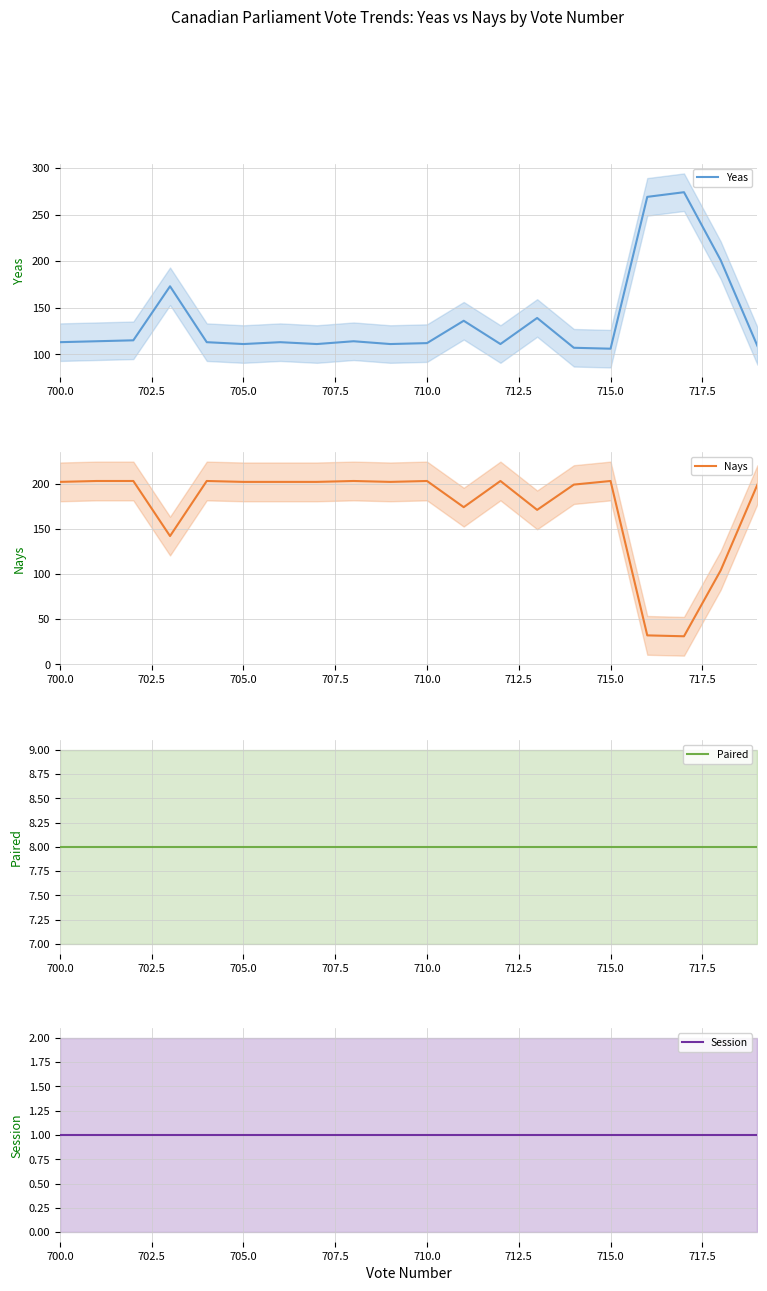

Is it true that Yeas equals 35 at 705.0?

False